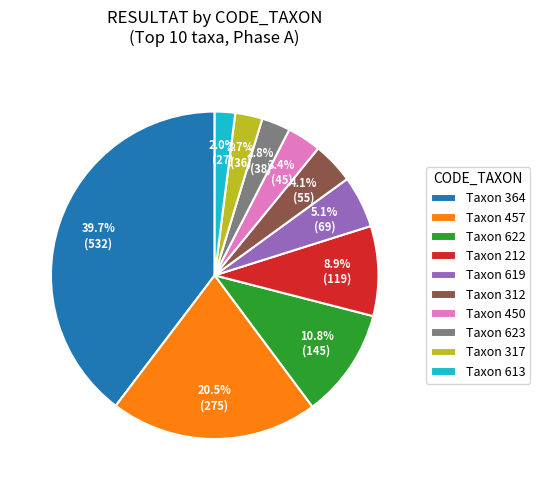

Is there any slice that represents more than half of the pie?

No